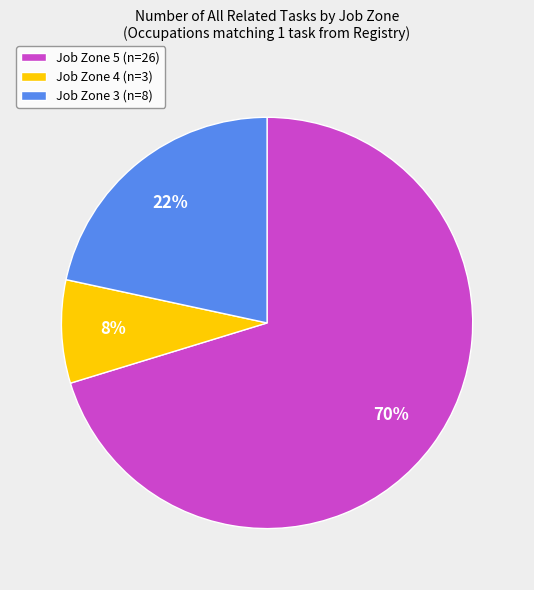

What is the smallest slice in the pie chart?

Job Zone 4 (n=3)